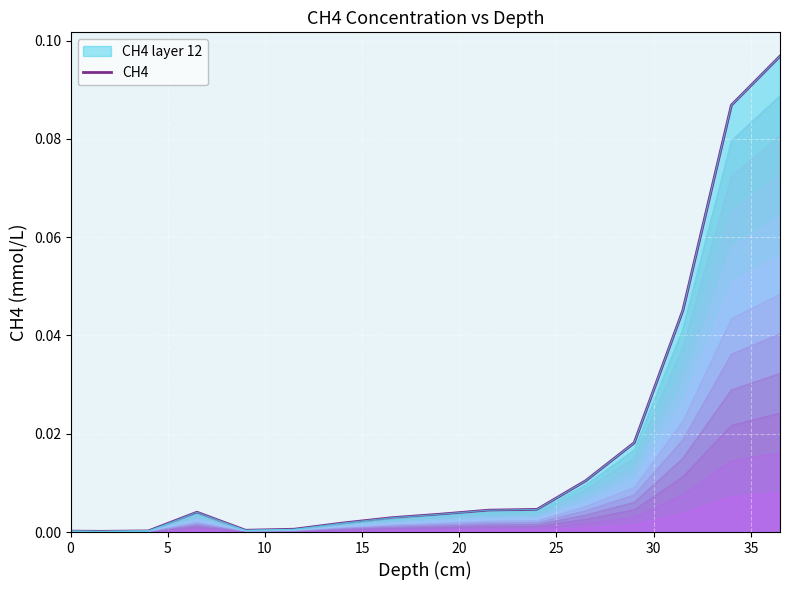

Reading left to right, transcribe all the data shown in this chart.

0.0	0.0	0.0	0.0	0.0	0.0	0.0	0.0	0.0	0.0	0.0	0.0	0.0	0.0	0.1	0.1